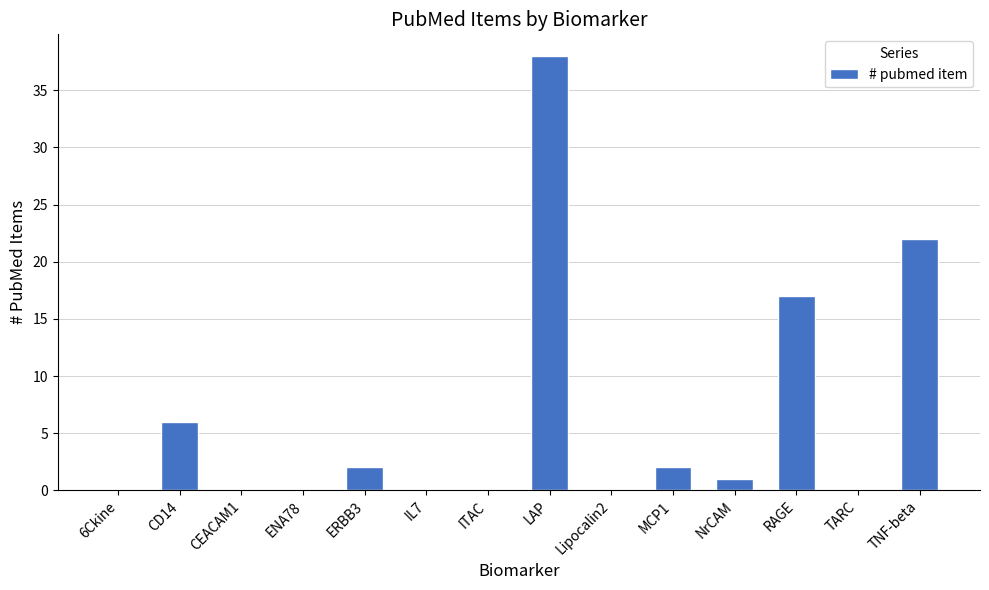

Which category has the highest value across all series?

LAP